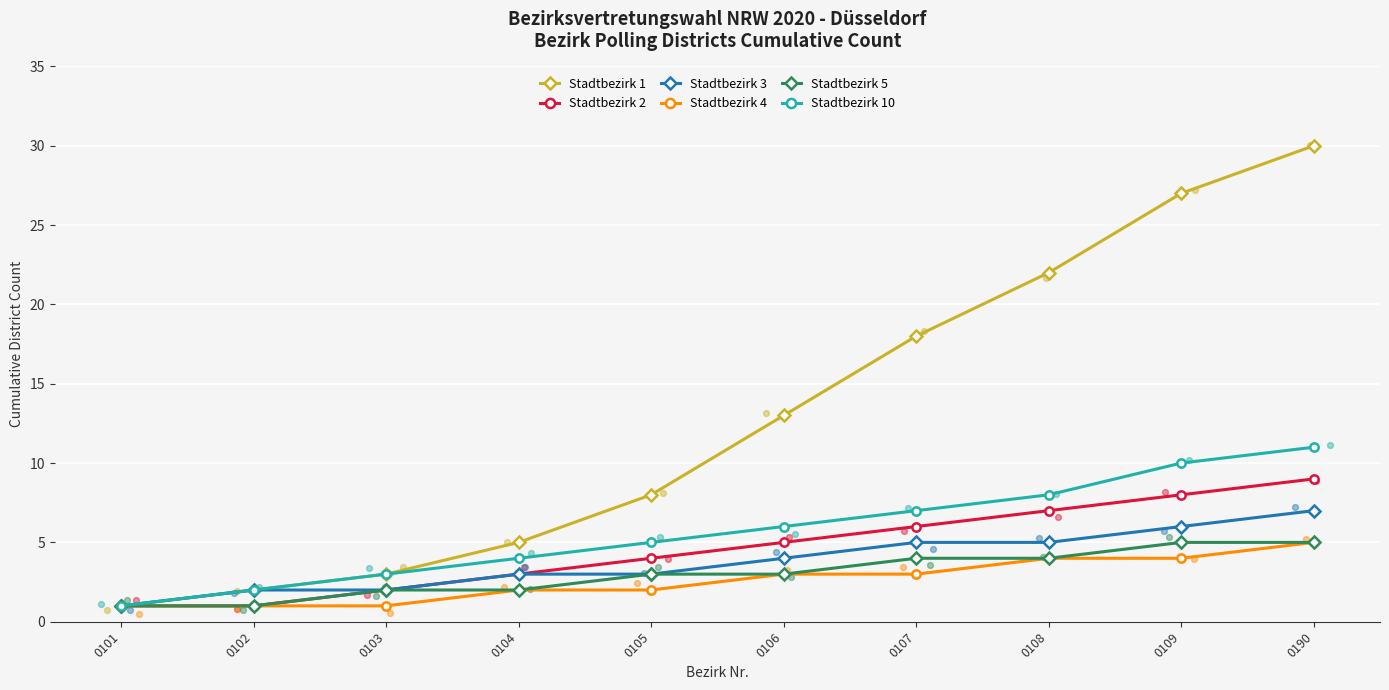

Is the value of Stadtbezirk 4 at 0107 greater than the value of Stadtbezirk 10 at 0109?

No